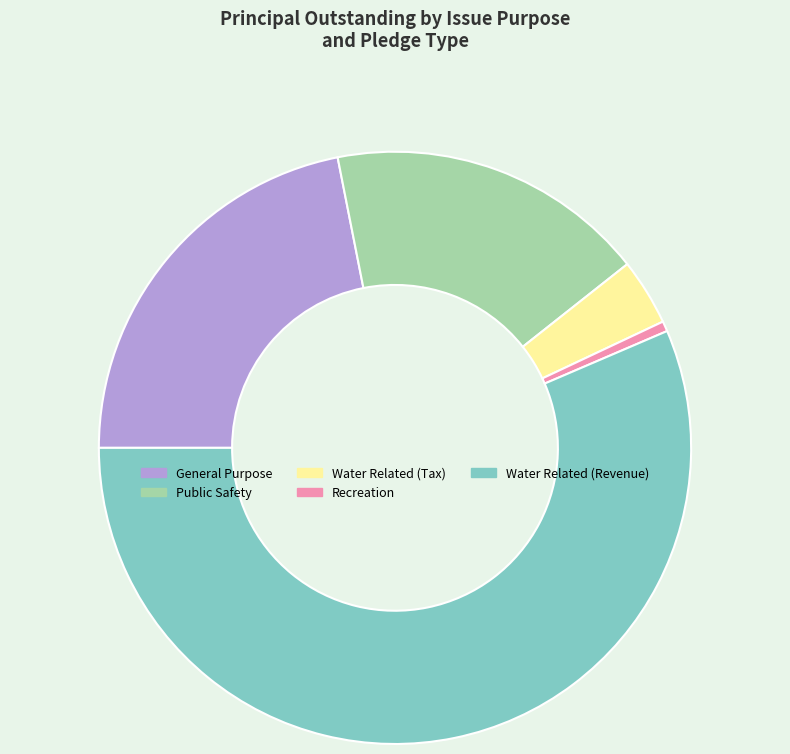

True or false: Recreation accounts for 11% of the total.

False